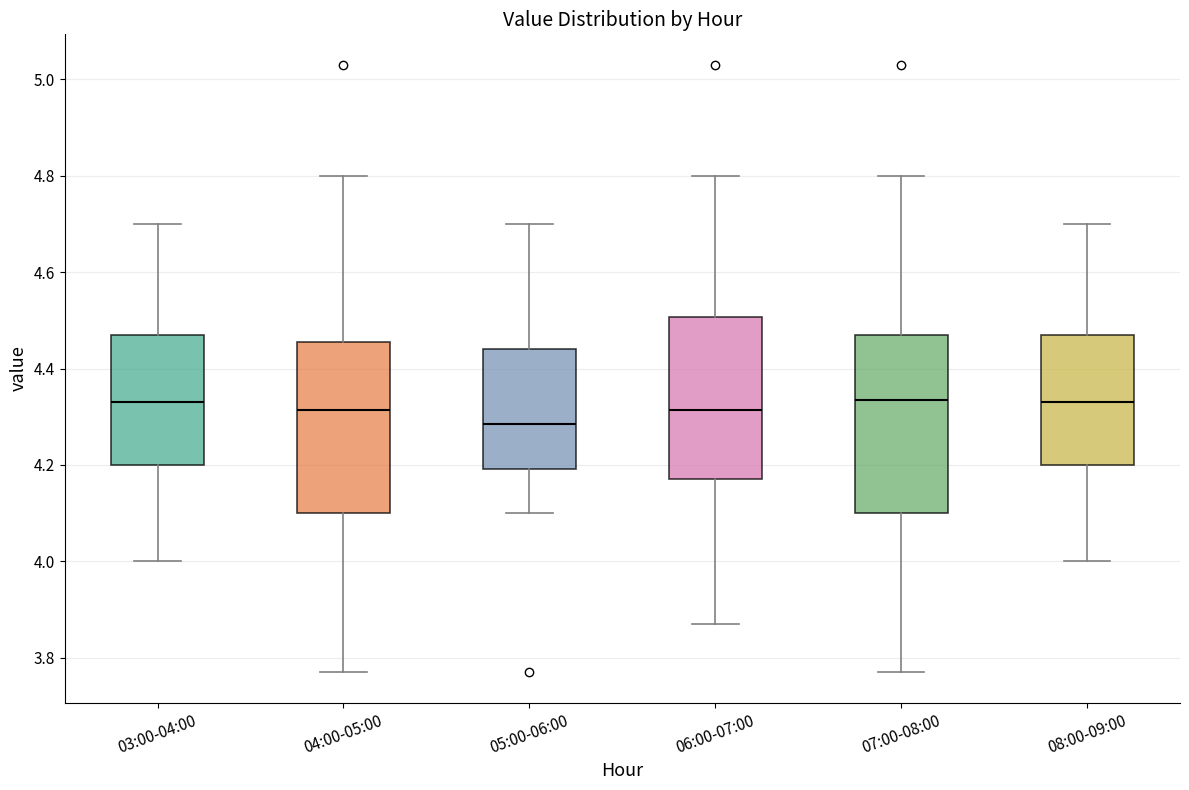

Reading left to right, read every box against the y-axis: the position of its median line, the range the box covers, and the ends of its whiskers. The values are not printed on the chart, so give them approximately, as read against the axis.

03:00-04:00: median 4.34, box 4.20 to 4.48, whiskers 4.00 to 4.70
04:00-05:00: median 4.32, box 4.10 to 4.46, whiskers 3.78 to 4.80
05:00-06:00: median 4.28, box 4.20 to 4.44, whiskers 4.10 to 4.70
06:00-07:00: median 4.32, box 4.18 to 4.50, whiskers 3.88 to 4.80
07:00-08:00: median 4.34, box 4.10 to 4.48, whiskers 3.78 to 4.80
08:00-09:00: median 4.34, box 4.20 to 4.48, whiskers 4.00 to 4.70